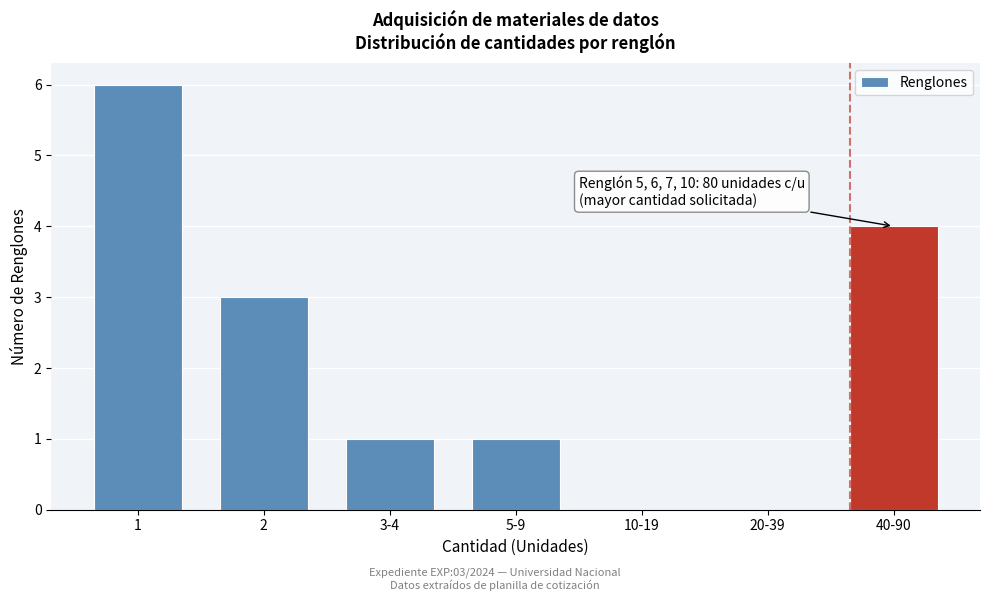

Reading right to left, list all the values displayed in this chart.

40-90=4	20-39=0	10-19=0	5-9=1	3-4=1	2=3	1=6